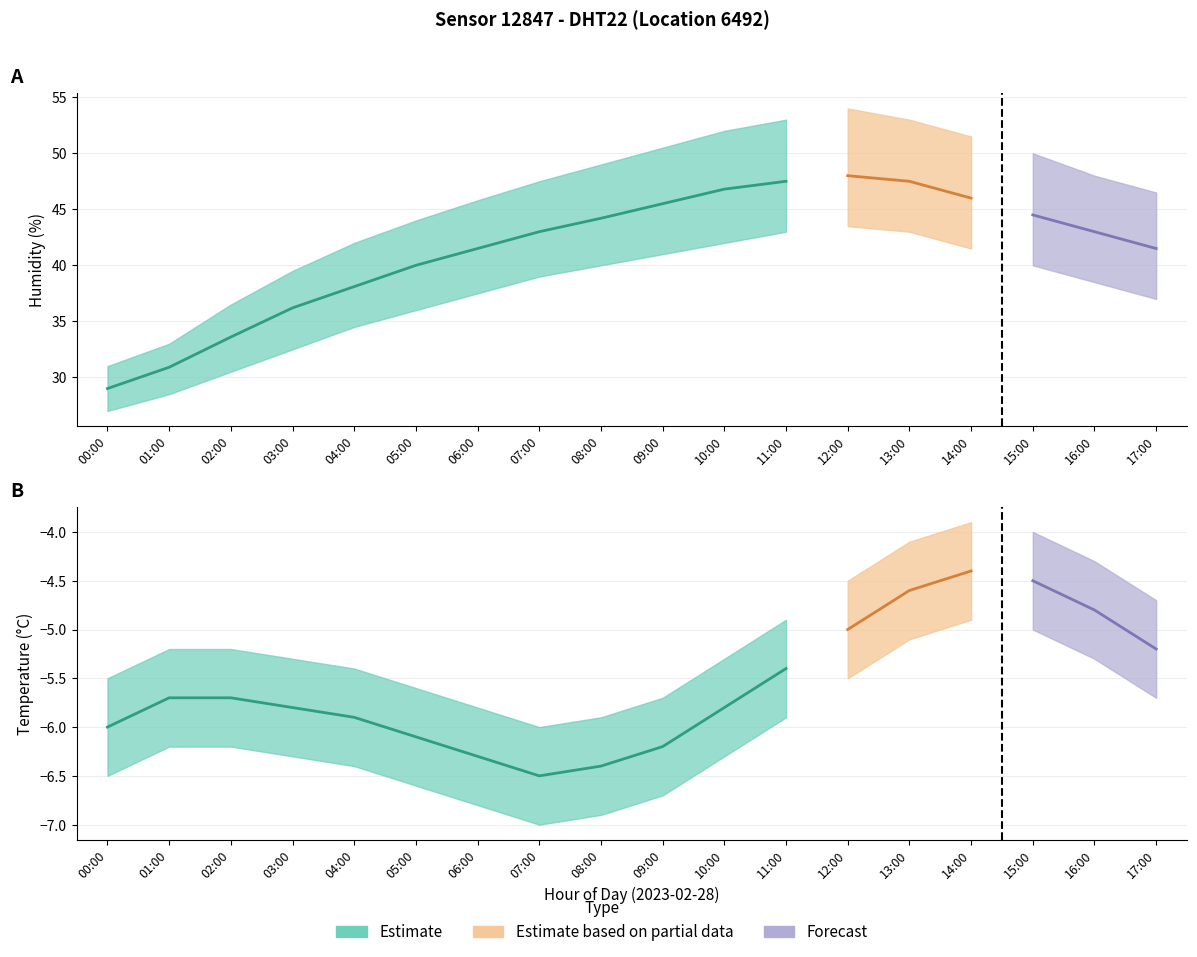

At which category is the sum across all series the highest?

12:00